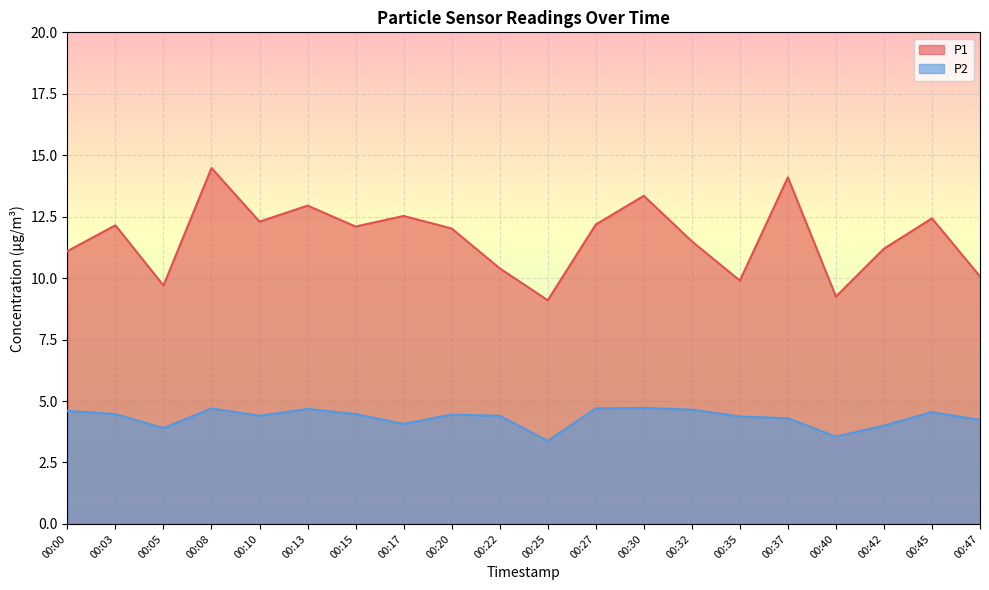

True or false: P1 and P2 intersect in this chart.

False